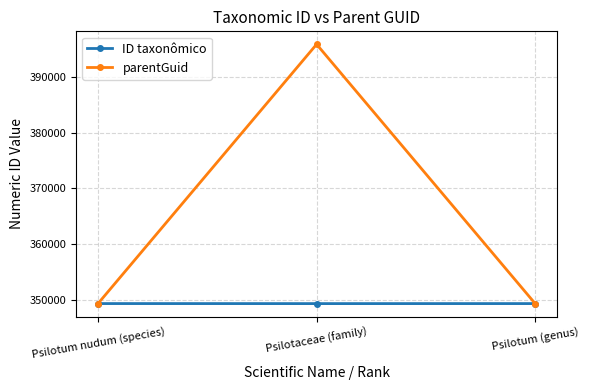

List the series in order of their overall mean, lowest first.

ID taxonômico, parentGuid